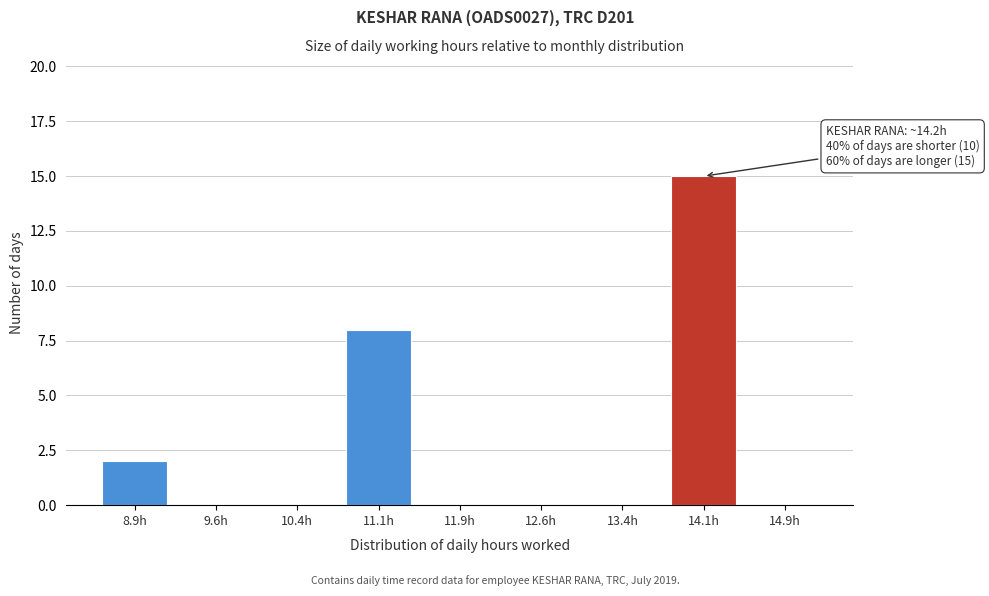

Reading right to left, what are all the values shown in this chart?

14.9h=0	14.1h=15	13.4h=0	12.6h=0	11.9h=0	11.1h=8	10.4h=0	9.6h=0	8.9h=2